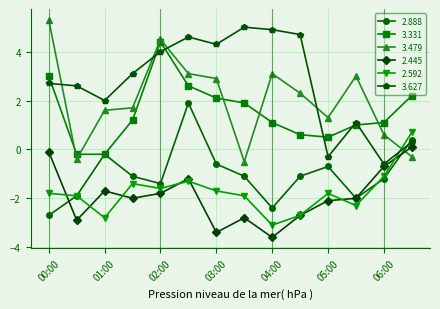

Which series has the largest total across all categories?

3.627